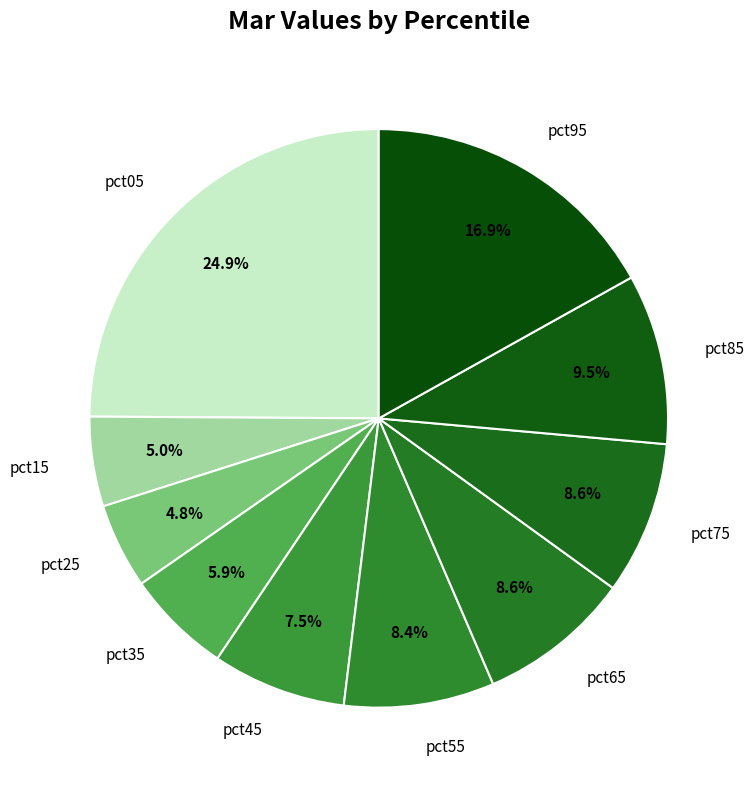

Between pct05 and pct65, which is larger?

pct05